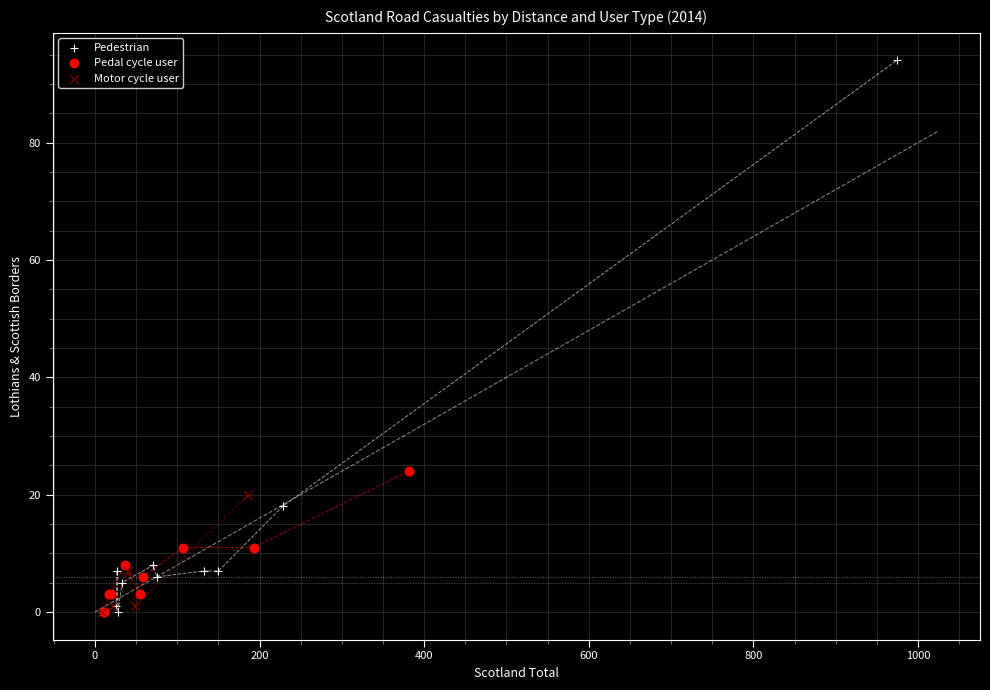

Which series has the widest spread of Y values?

Pedestrian